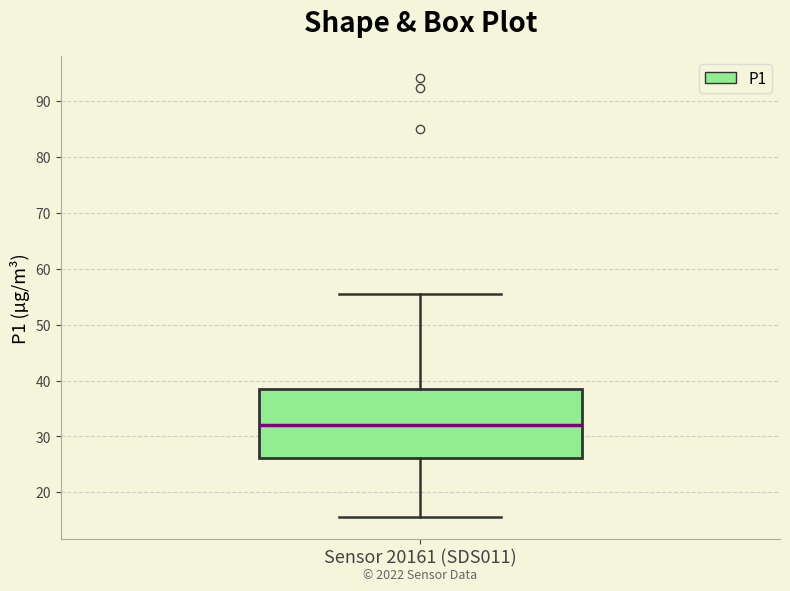

Where does the lower whisker of the box for Sensor 20161 (SDS011) end on the y-axis? The values are not printed on the chart, so give them approximately, as read against the axis.

16